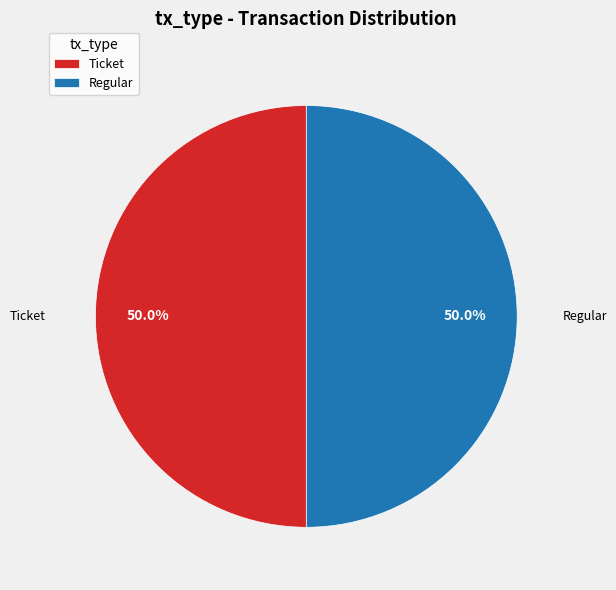

What is the total percentage of Regular and Ticket?

100.0%